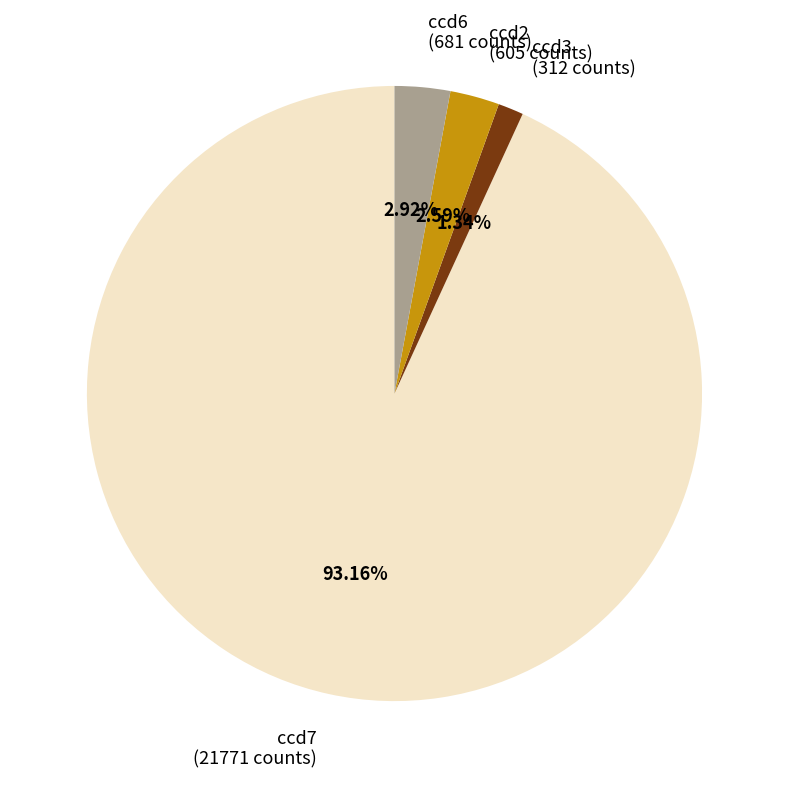

How many segments does this pie chart have?

4